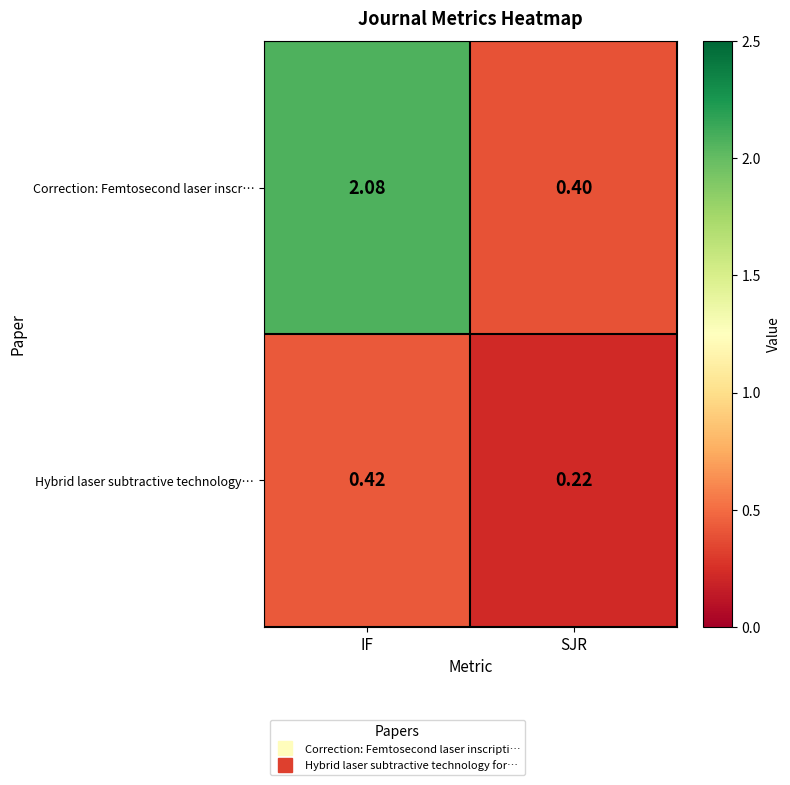

At which category does the chart reach its minimum across all series?

SJR